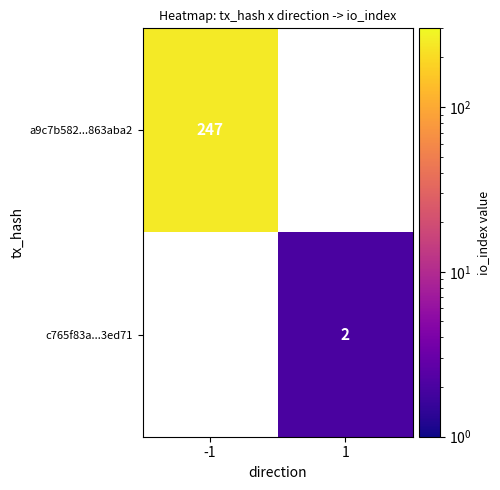

The value of c765f83a...3ed71 at 1 is 1. True or false?

False